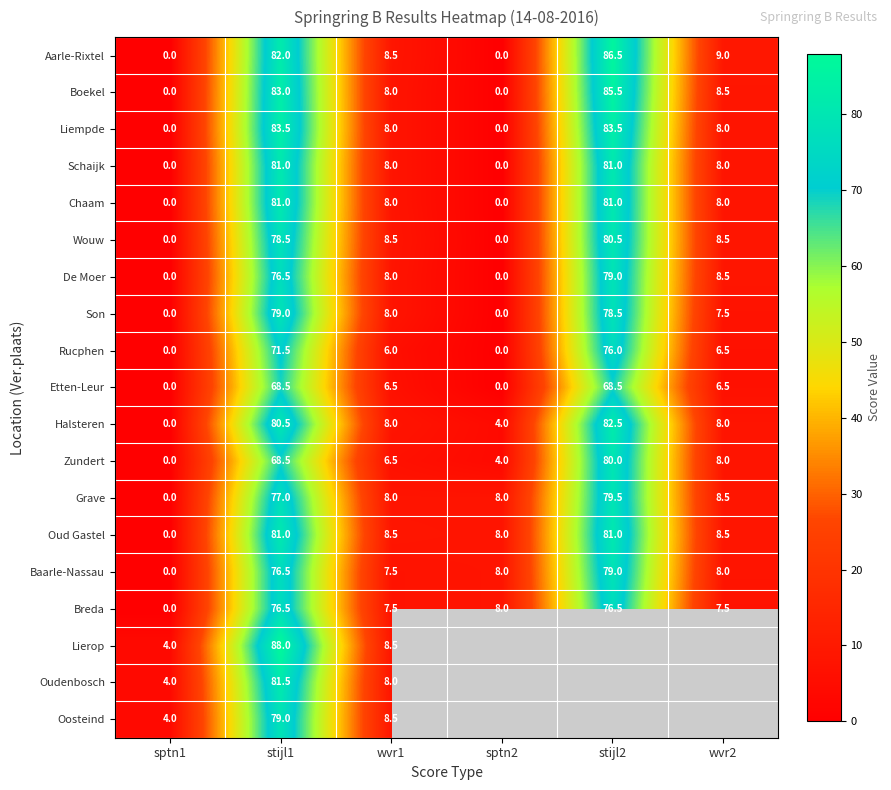

What is the total value across all series at wvr1?

148.5